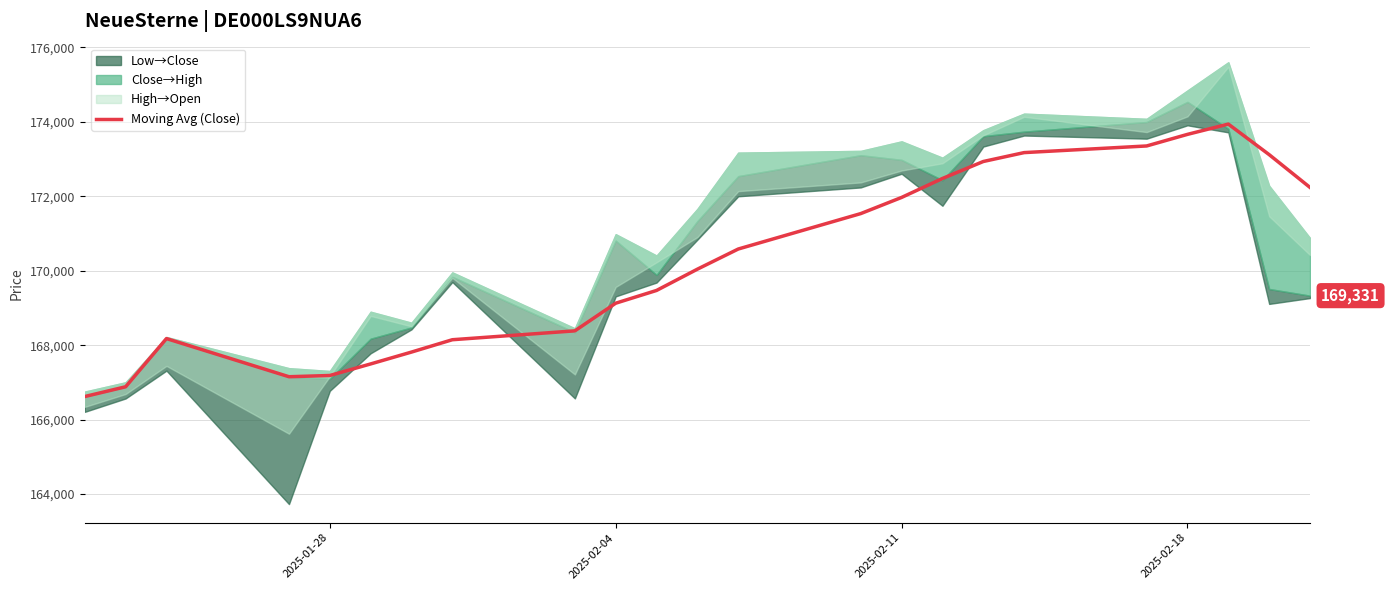

What is the highest value of the Moving Avg (Close) series?

173939.8